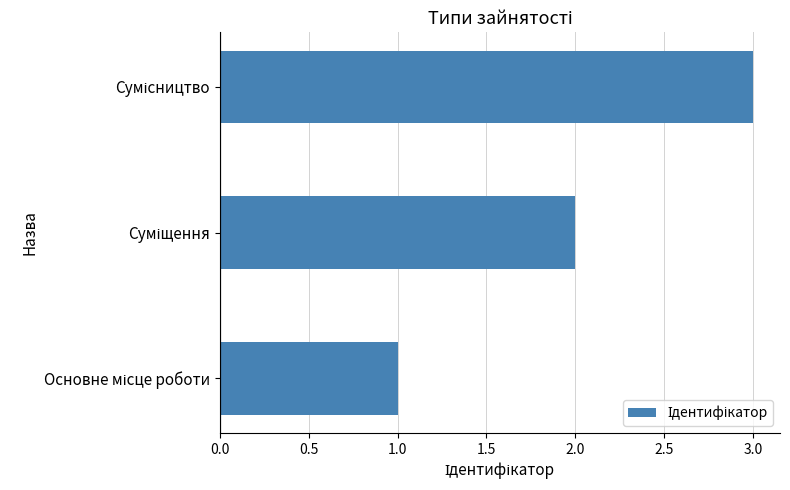

How many bars are there in total?

3